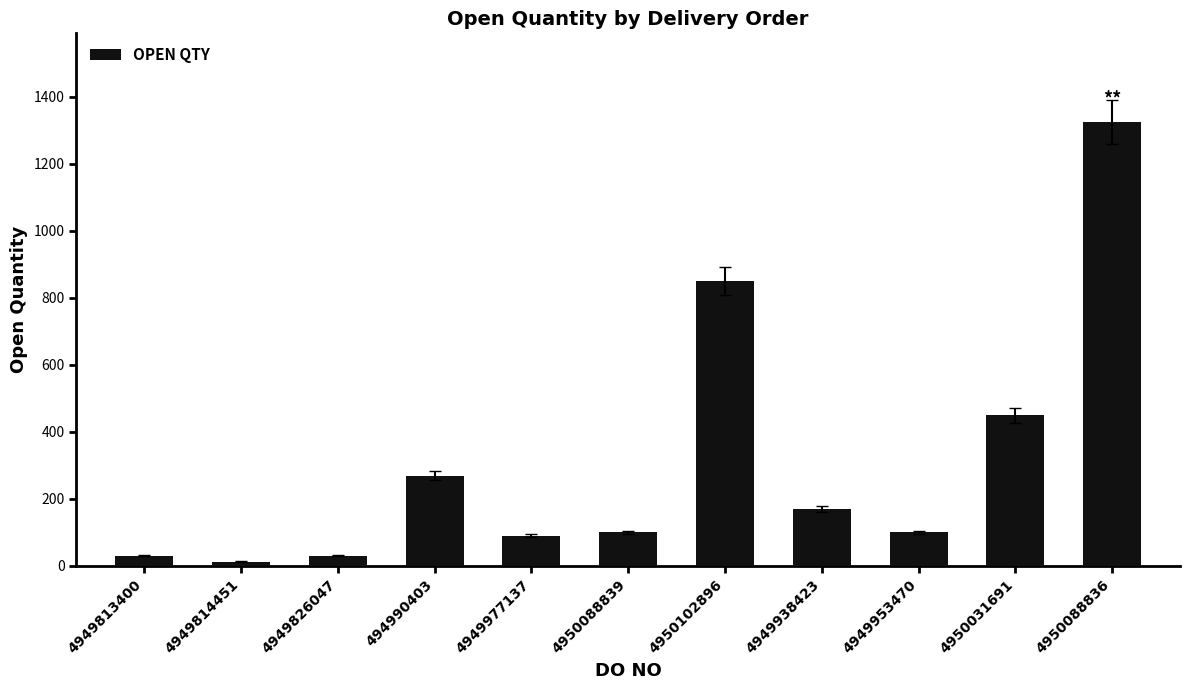

Are the bars horizontal?

No